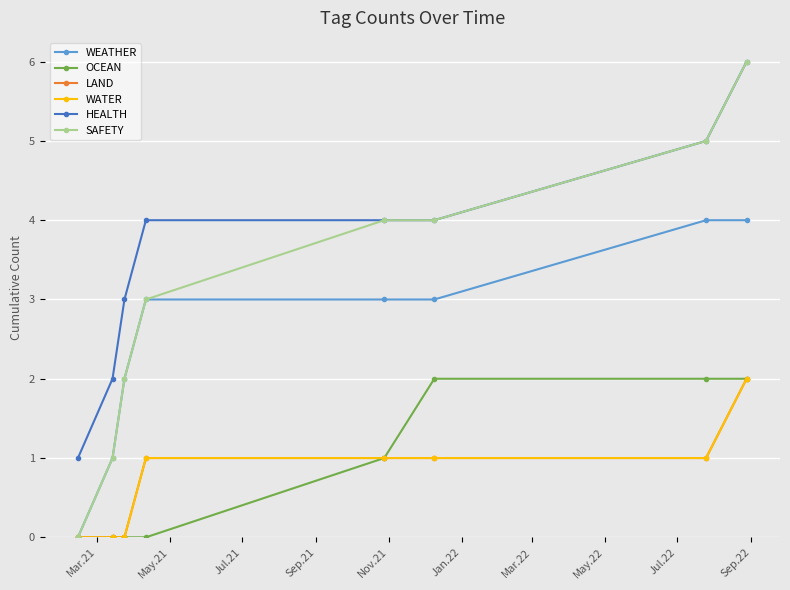

Does the chart have visible grid lines?

Yes